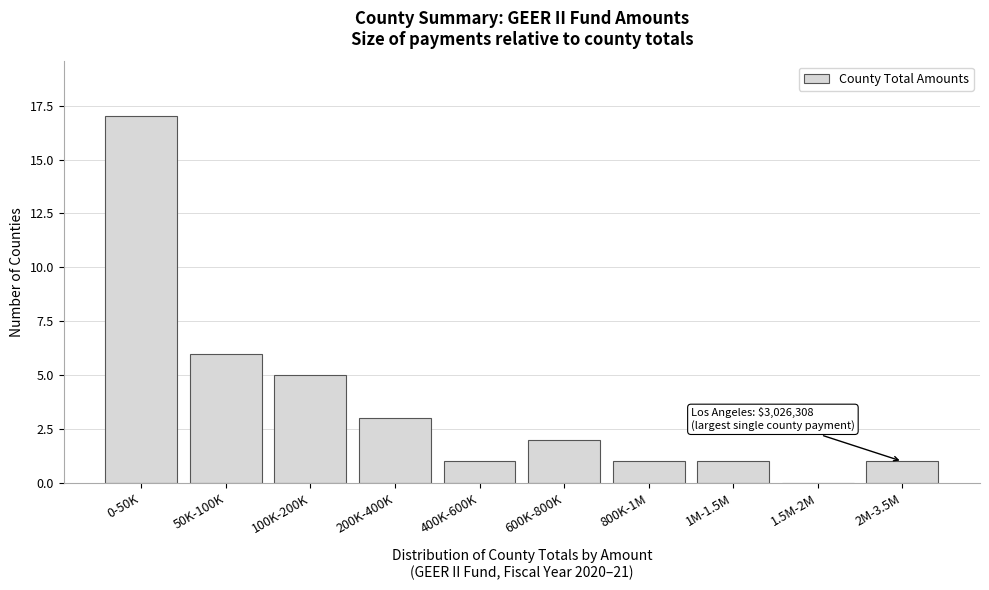

Reading left to right, transcribe all the data shown in this chart.

0-50K=17	50K-100K=6	100K-200K=5	200K-400K=3	400K-600K=1	600K-800K=2	800K-1M=1	1M-1.5M=1	1.5M-2M=0	2M-3.5M=1